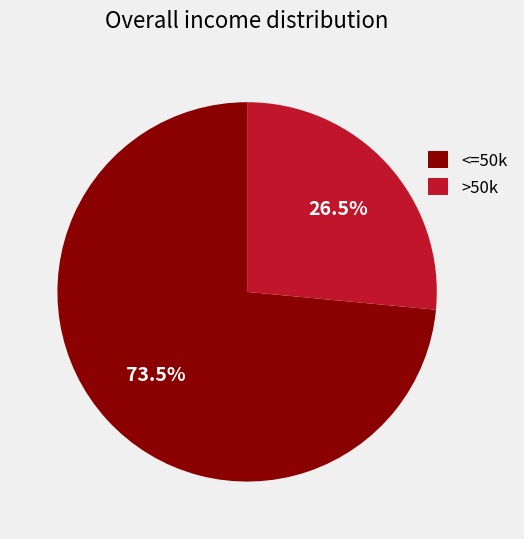

To the nearest percent, what is the difference between the largest and smallest slice percentages?

47%